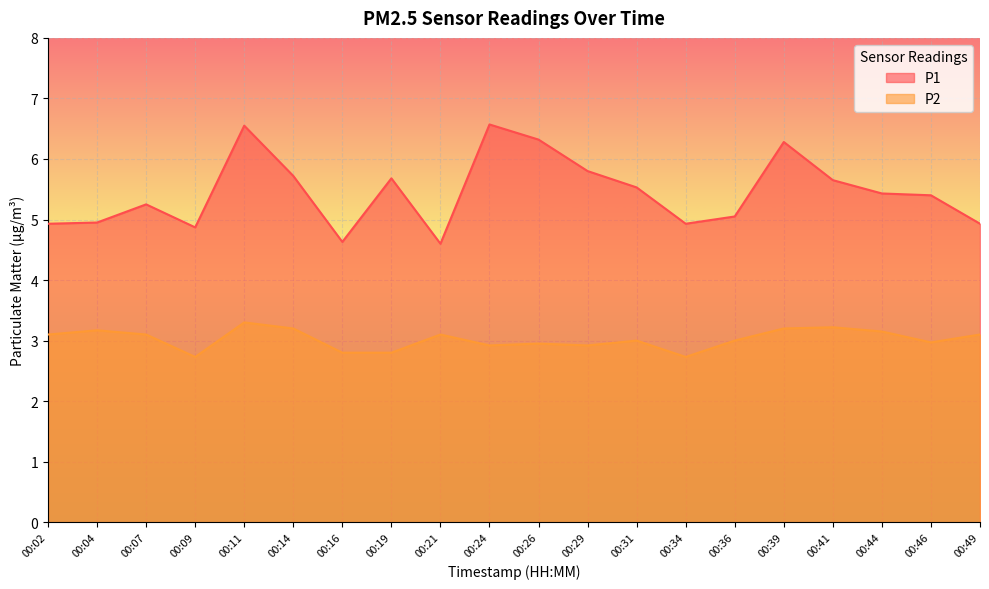

Reading right to left, list all the values displayed in this chart.

P1: 00:49=4.9	00:46=5.4	00:44=5.4	00:41=5.7	00:39=6.3	00:36=5.0	00:34=4.9	00:31=5.5	00:29=5.8	00:26=6.3	00:24=6.6	00:21=4.6	00:19=5.7	00:16=4.6	00:14=5.7	00:11=6.5	00:09=4.9	00:07=5.2	00:04=5.0	00:02=4.9
P2: 00:49=3.1	00:46=3.0	00:44=3.1	00:41=3.2	00:39=3.2	00:36=3.0	00:34=2.7	00:31=3.0	00:29=2.9	00:26=3.0	00:24=2.9	00:21=3.1	00:19=2.8	00:16=2.8	00:14=3.2	00:11=3.3	00:09=2.7	00:07=3.1	00:04=3.2	00:02=3.1